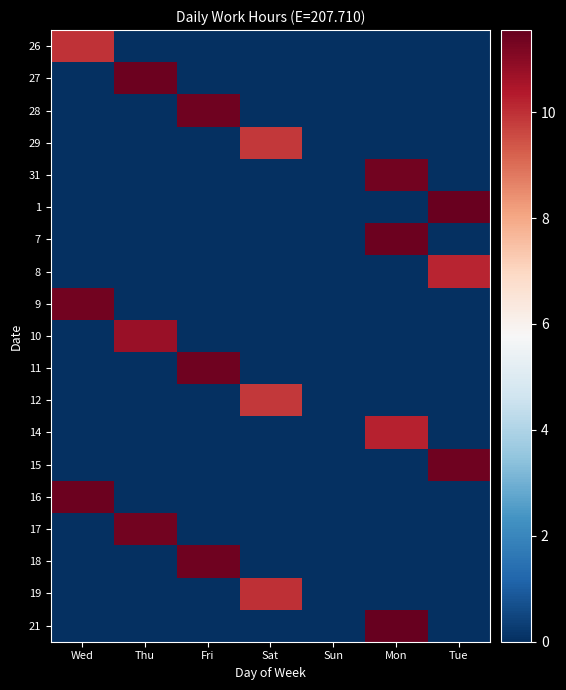

What is the difference between the highest and lowest values at Sat?

10.0